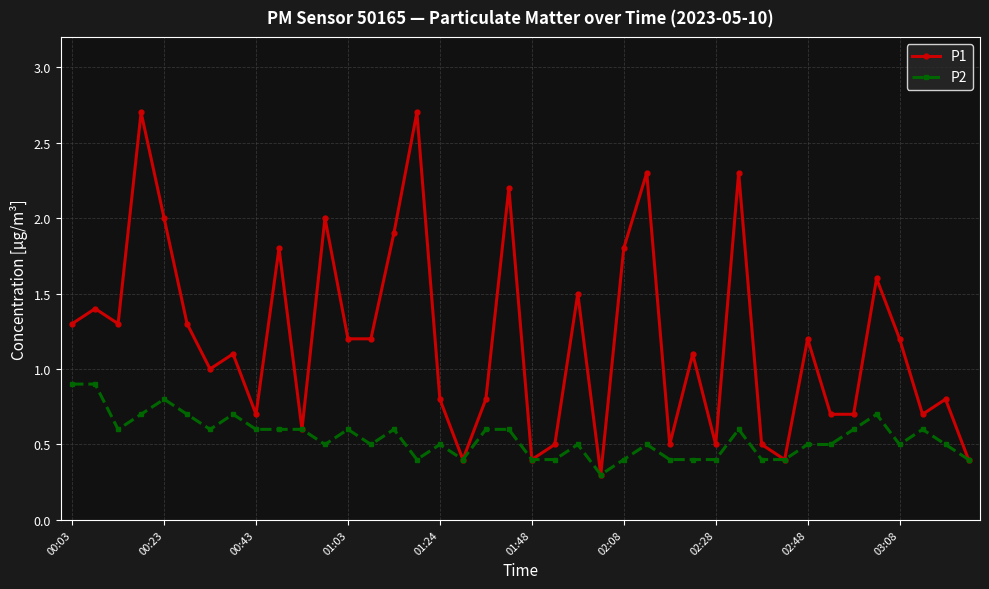

Which series has the largest total across all categories?

P1